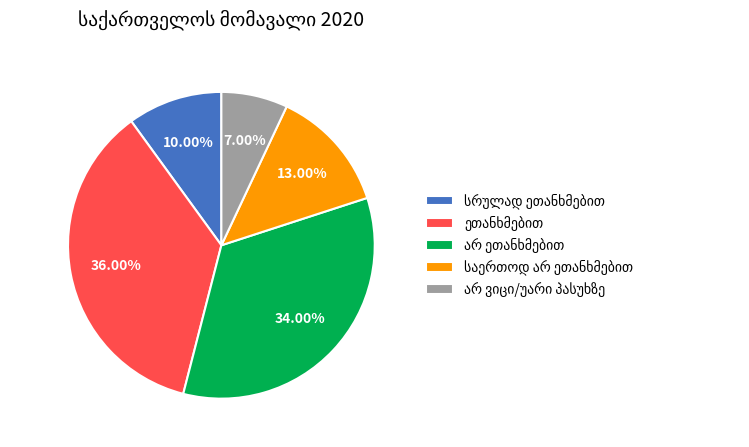

How many slices are in this pie chart?

5